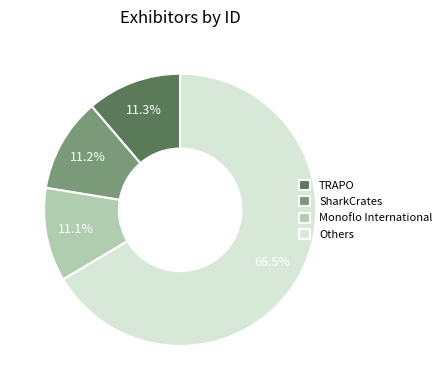

What is the ratio of the value at TRAPO to the value at SharkCrates?

1.0